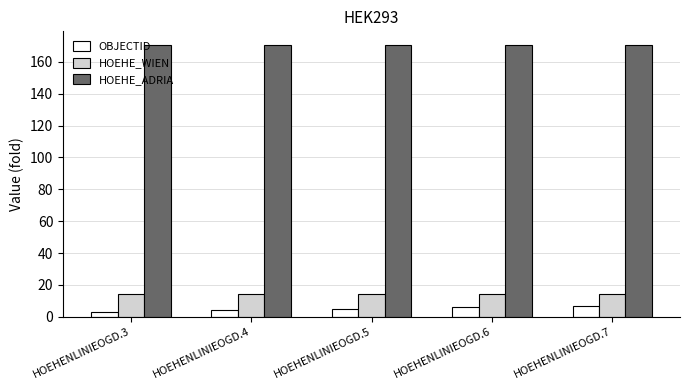

Read the OBJECTID value at HOEHENLINIEOGD.6.

6.0